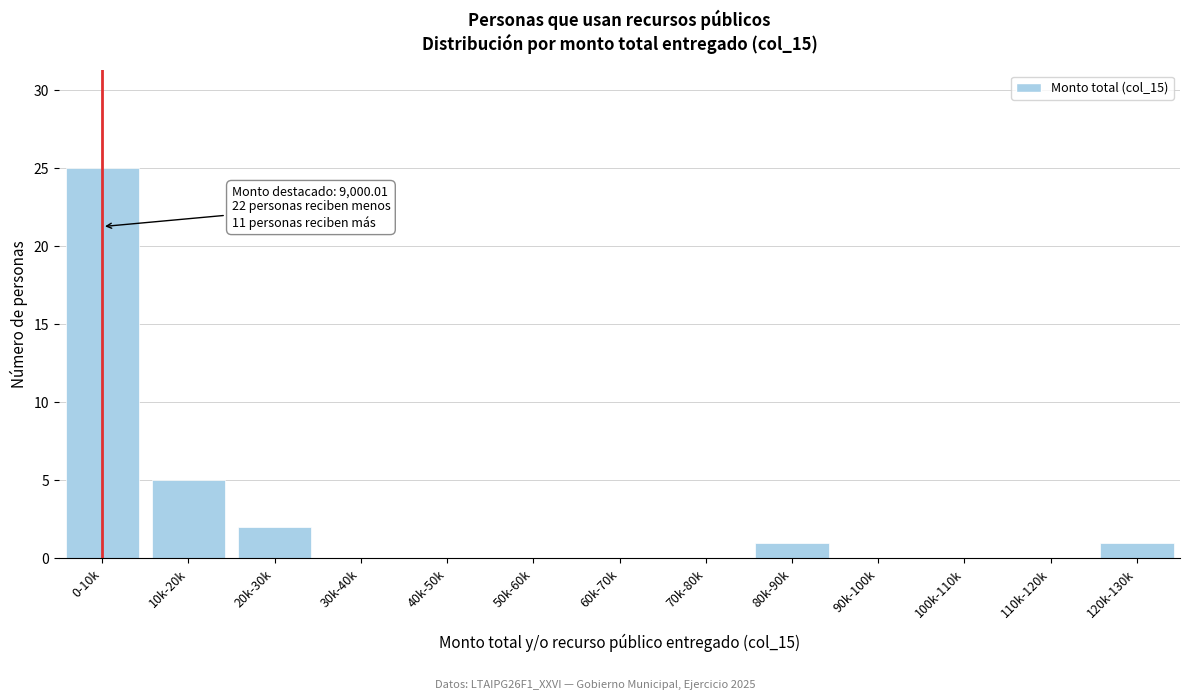

Reading left to right, list all the values displayed in this chart.

0-10k=25	10k-20k=5	20k-30k=2	30k-40k=0	40k-50k=0	50k-60k=0	60k-70k=0	70k-80k=0	80k-90k=1	90k-100k=0	100k-110k=0	110k-120k=0	120k-130k=1